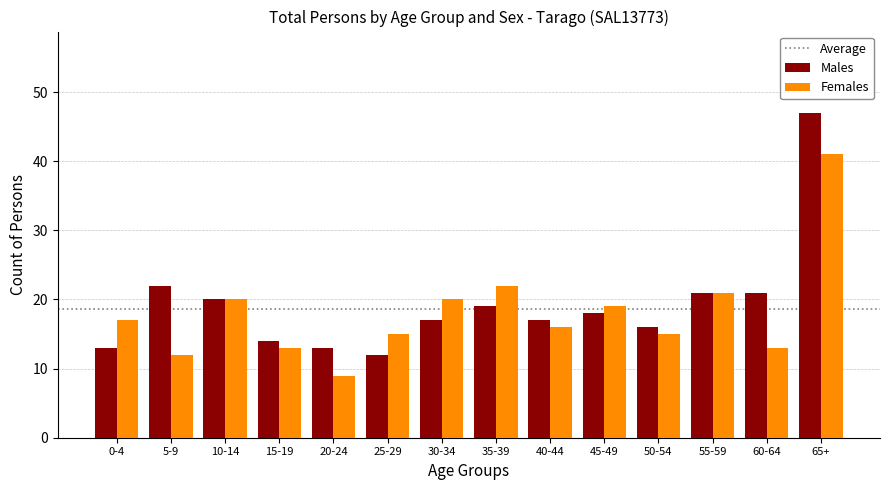

At which category is the sum across all series the highest?

65+